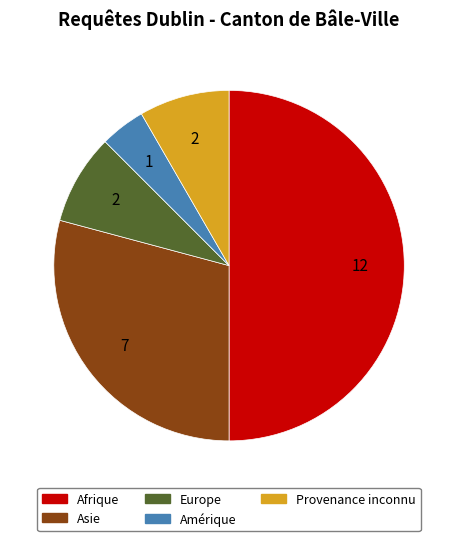

Combined, do Asie and Provenance inconnu account for over 50%?

No